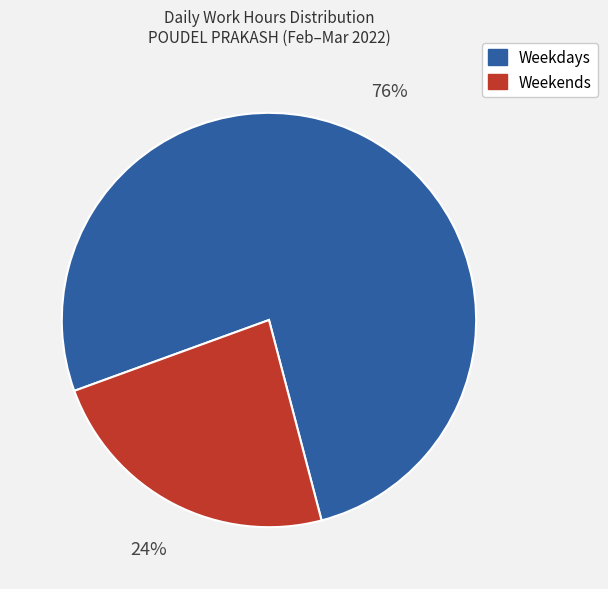

Is there any slice that represents more than half of the pie?

Yes